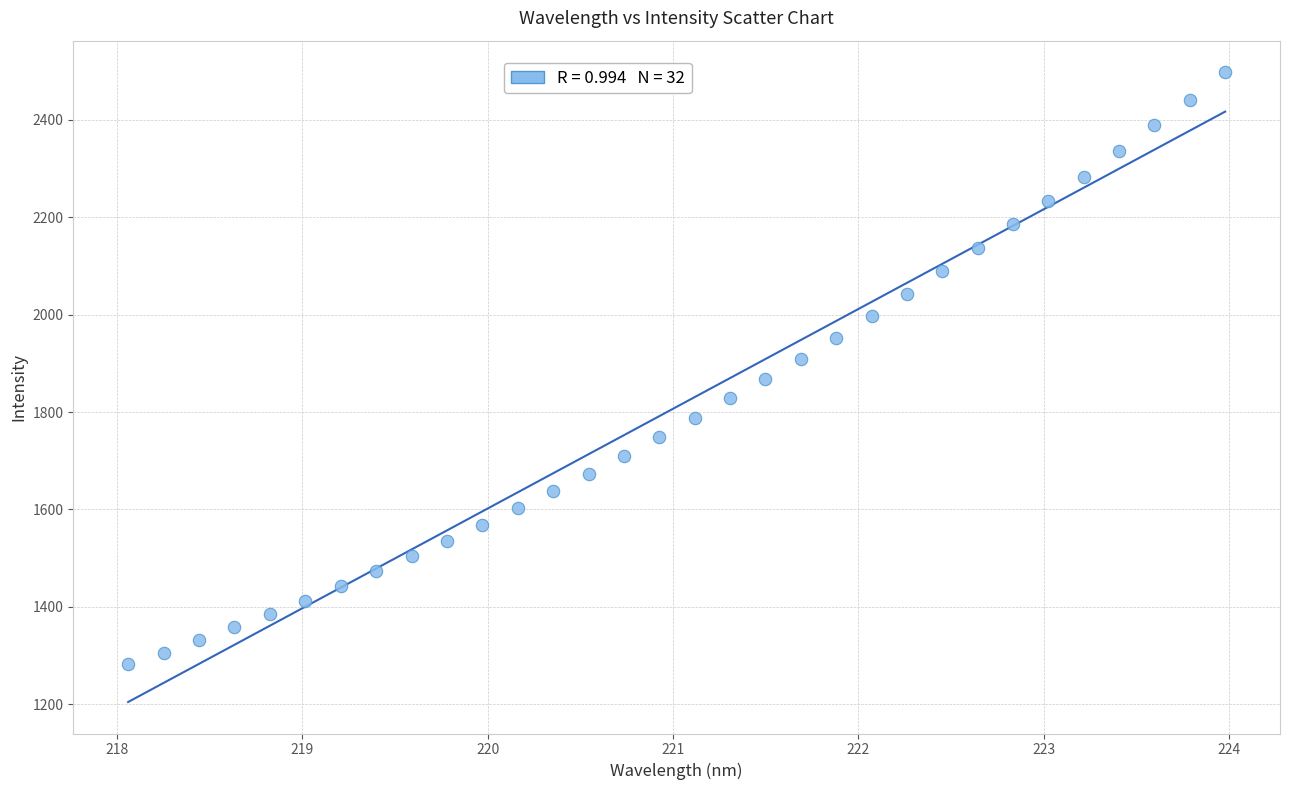

What is the range of X values (max minus min)?

5.9